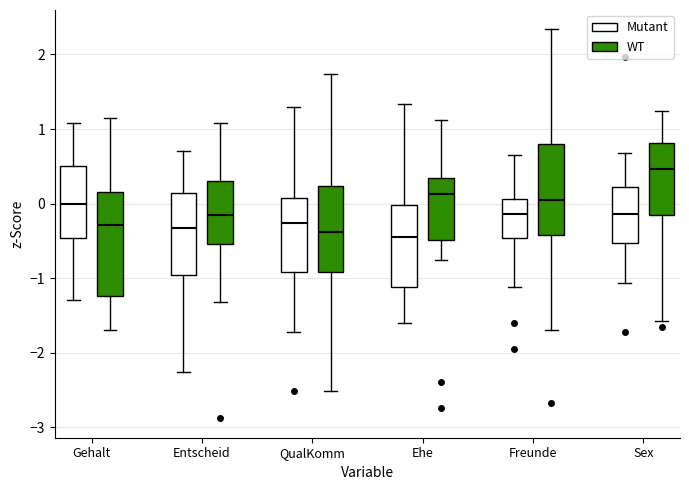

Reading left to right, transcribe this box plot: for each box, give where its median line is, the range the box spans, and where its two whiskers end, as read against the y-axis. The values are not printed on the chart, so give them approximately, as read against the axis.

Gehalt (Mutant): median 0.0, box -0.5 to 0.5, whiskers -1.3 to 1.1
Gehalt (WT): median -0.3, box -1.2 to 0.2, whiskers -1.7 to 1.2
Entscheid (Mutant): median -0.3, box -1.0 to 0.1, whiskers -2.3 to 0.7
Entscheid (WT): median -0.2, box -0.5 to 0.3, whiskers -1.3 to 1.1
QualKomm (Mutant): median -0.3, box -0.9 to 0.1, whiskers -1.7 to 1.3
QualKomm (WT): median -0.4, box -0.9 to 0.2, whiskers -2.5 to 1.7
Ehe (Mutant): median -0.4, box -1.1 to 0.0, whiskers -1.6 to 1.3
Ehe (WT): median 0.1, box -0.5 to 0.3, whiskers -0.8 to 1.1
Freunde (Mutant): median -0.1, box -0.5 to 0.1, whiskers -1.1 to 0.6
Freunde (WT): median 0.0, box -0.4 to 0.8, whiskers -1.7 to 2.3
Sex (Mutant): median -0.1, box -0.5 to 0.2, whiskers -1.1 to 0.7
Sex (WT): median 0.5, box -0.2 to 0.8, whiskers -1.6 to 1.2